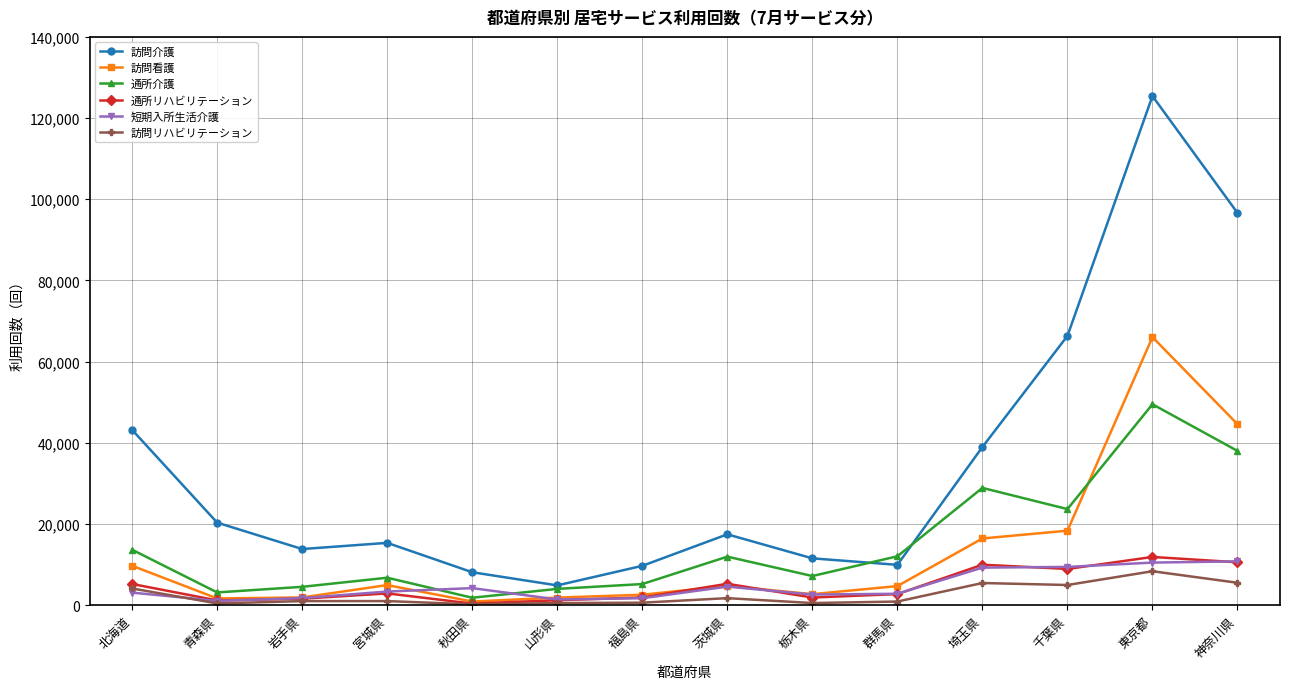

Count the number of data series in this chart.

6